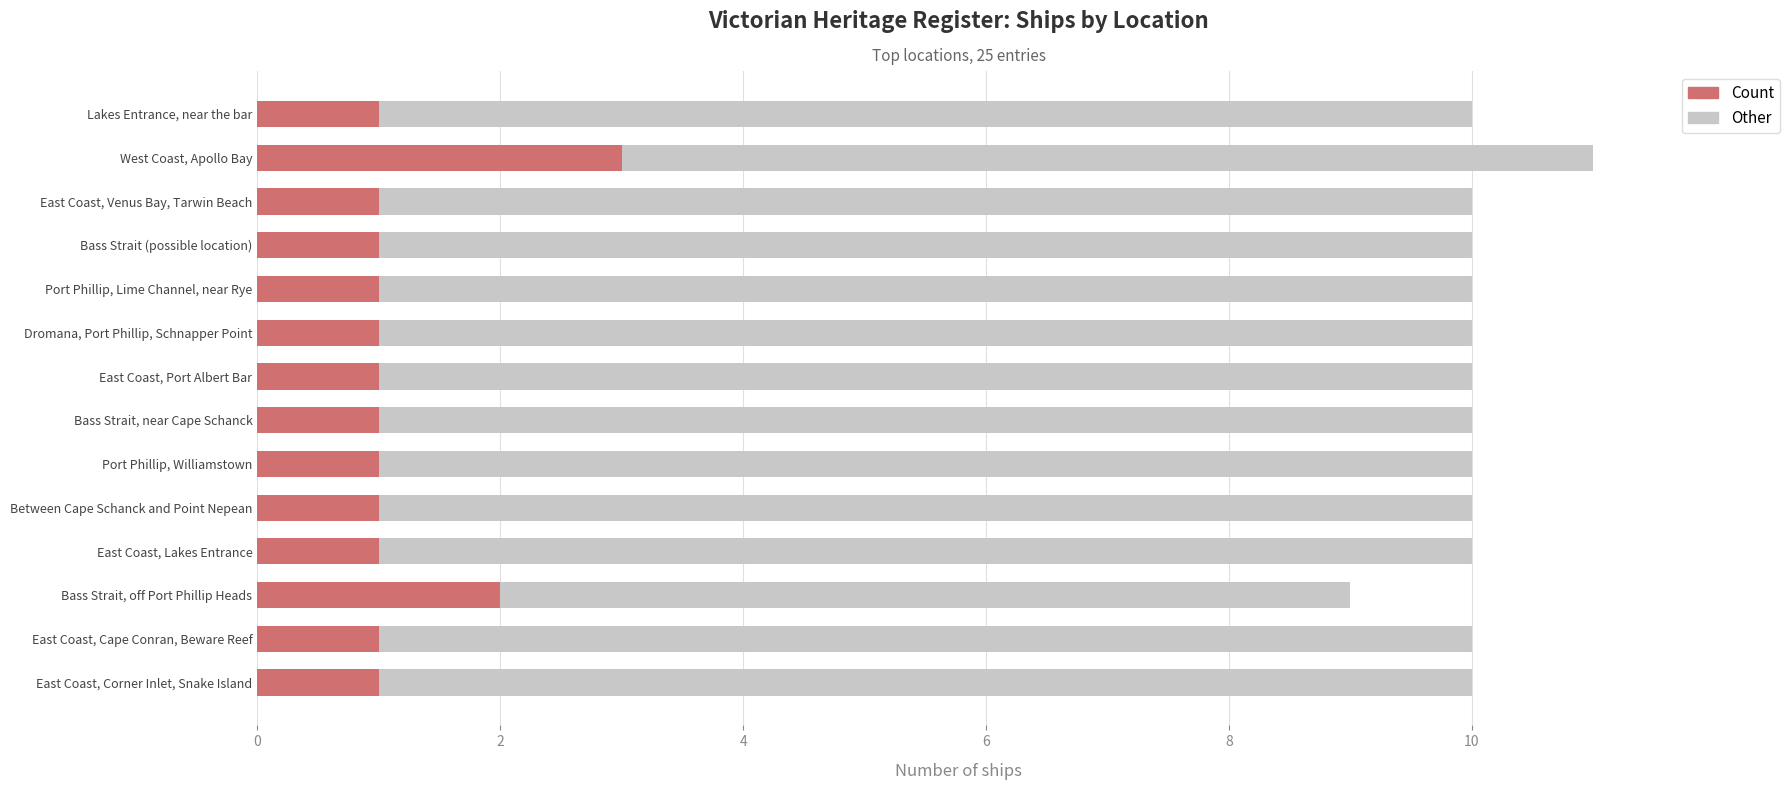

What is the total value across all series at East Coast, Cape Conran, Beware Reef?

10